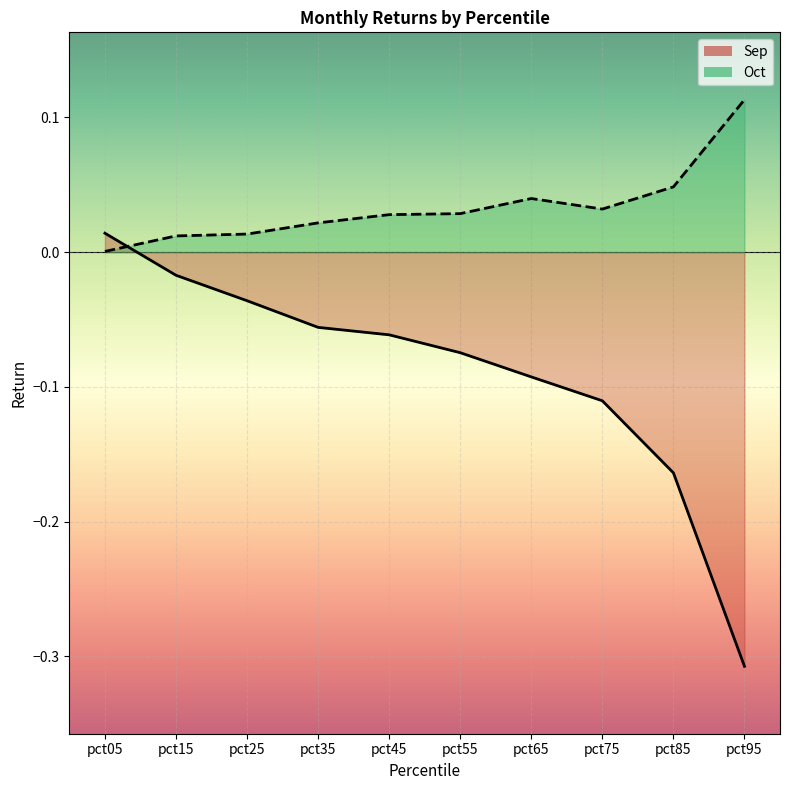

How many lines are shown in the chart?

2